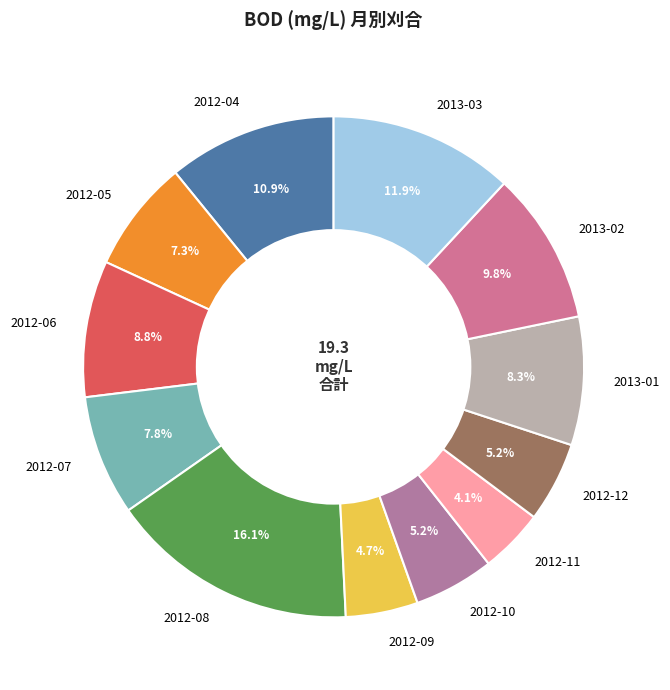

What is the ratio of the value at 2012-07 to the value at 2012-12?

1.5